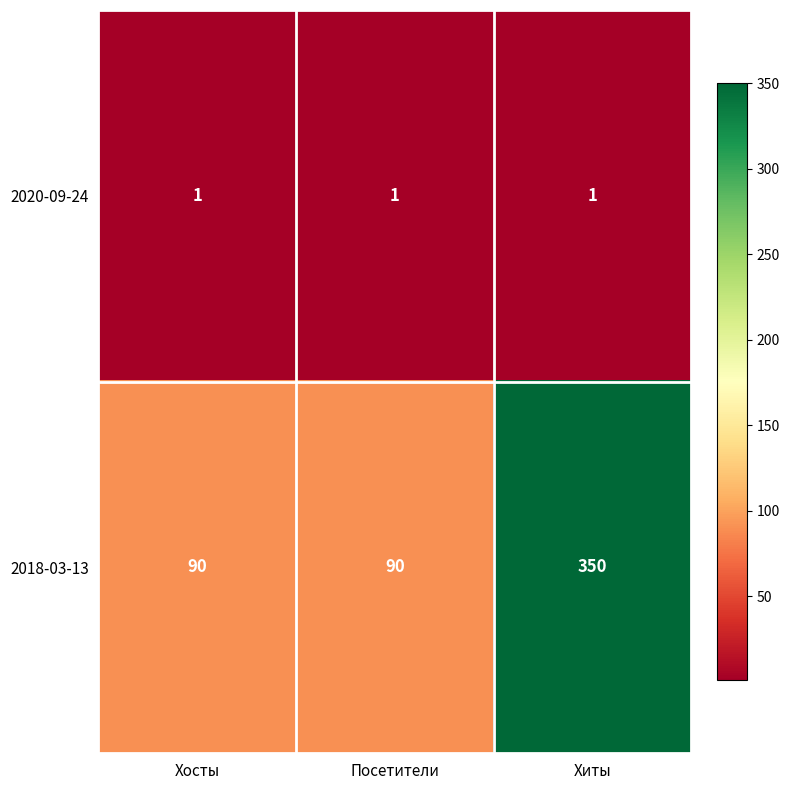

What is the maximum value shown in the chart?

350